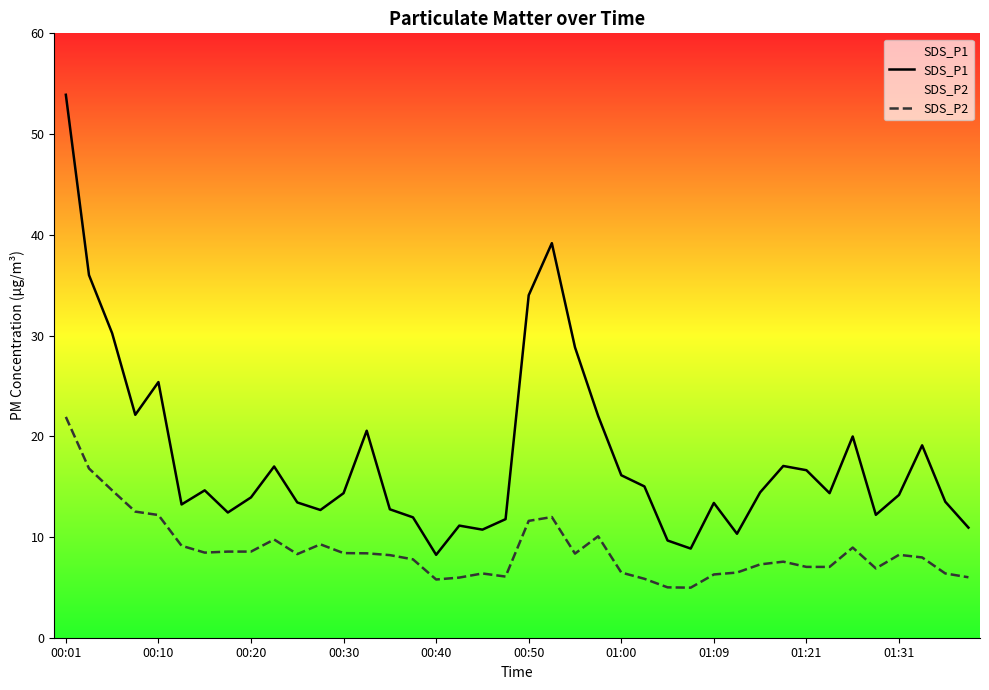

The SDS_P2 series shows 6.5 at 01:00. True or false?

True